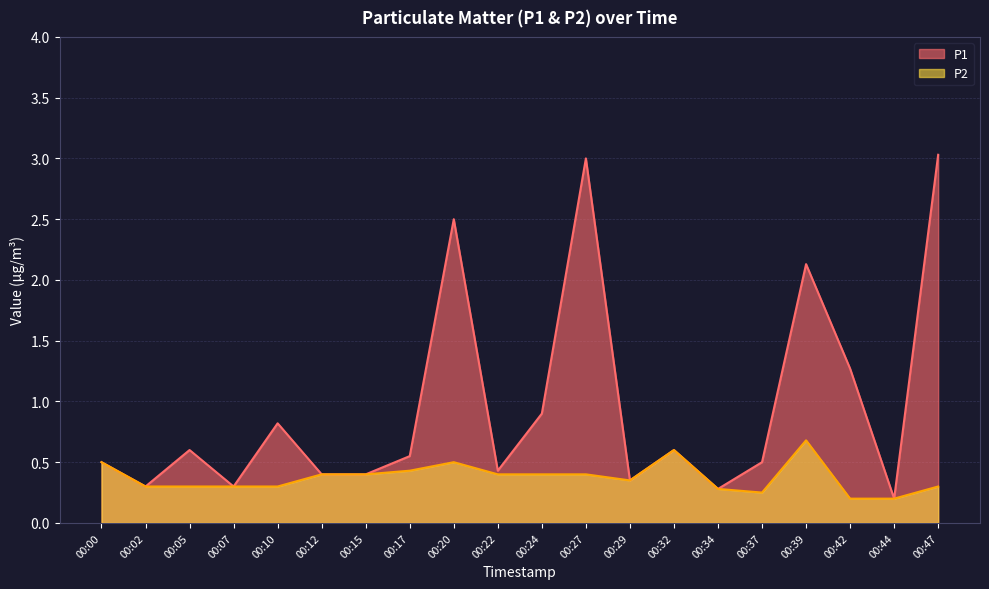

The value of P1 at 00:39 is 2.1. True or false?

True